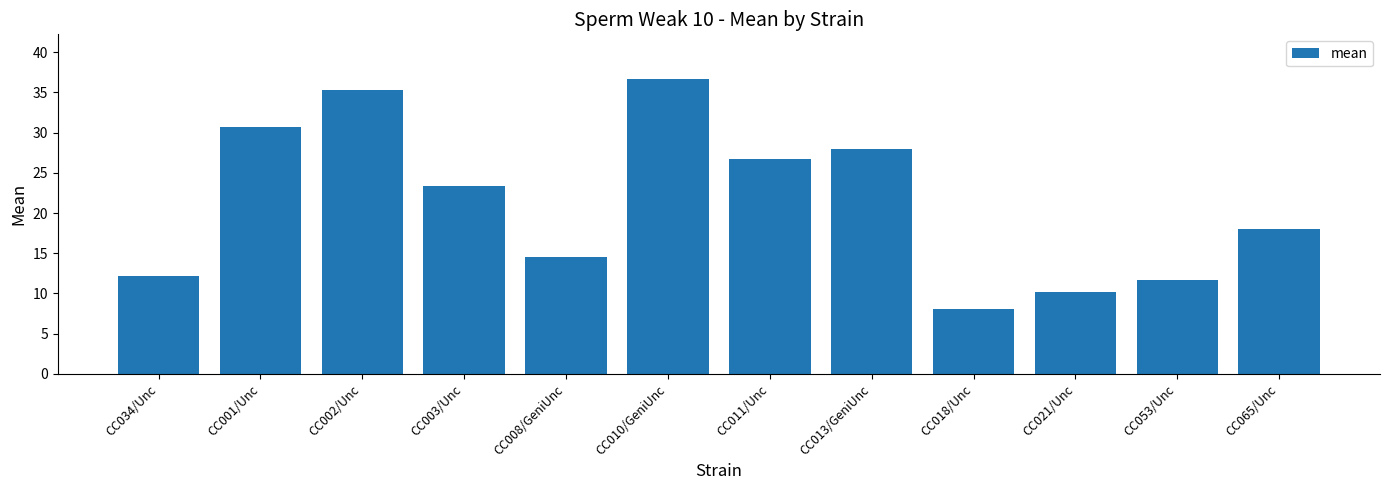

Rank the categories by value from highest to lowest.

CC010/GeniUnc, CC002/Unc, CC001/Unc, CC013/GeniUnc, CC011/Unc, CC003/Unc, CC065/Unc, CC008/GeniUnc, CC034/Unc, CC053/Unc, CC021/Unc, CC018/Unc